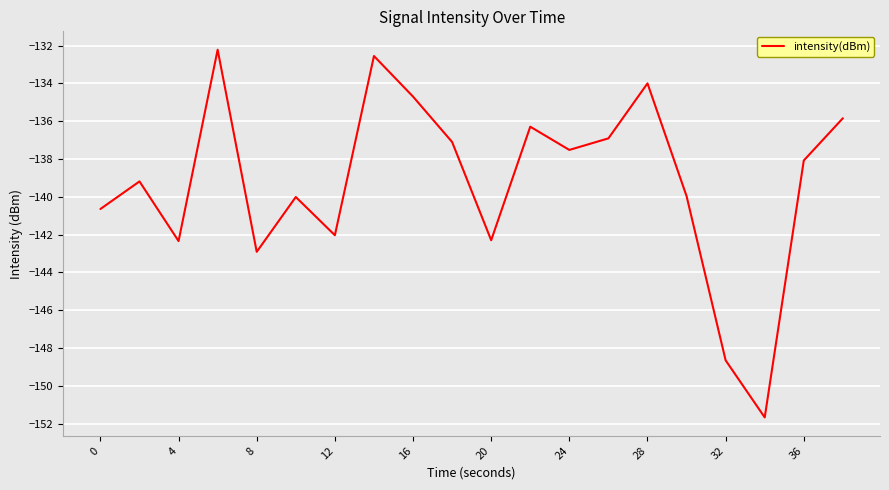

What is the difference between the maximum and minimum values?

19.5